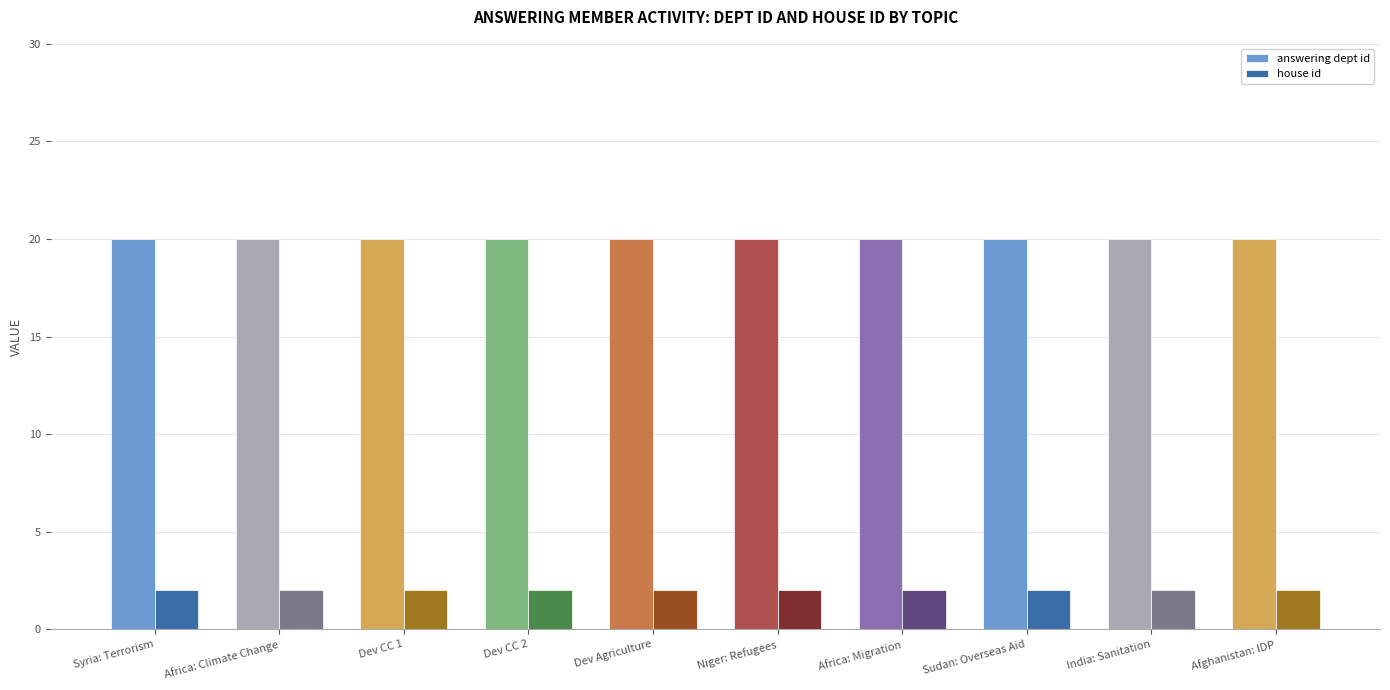

What is the sum of the house id values at Sudan: Overseas Aid and Dev CC 1?

4